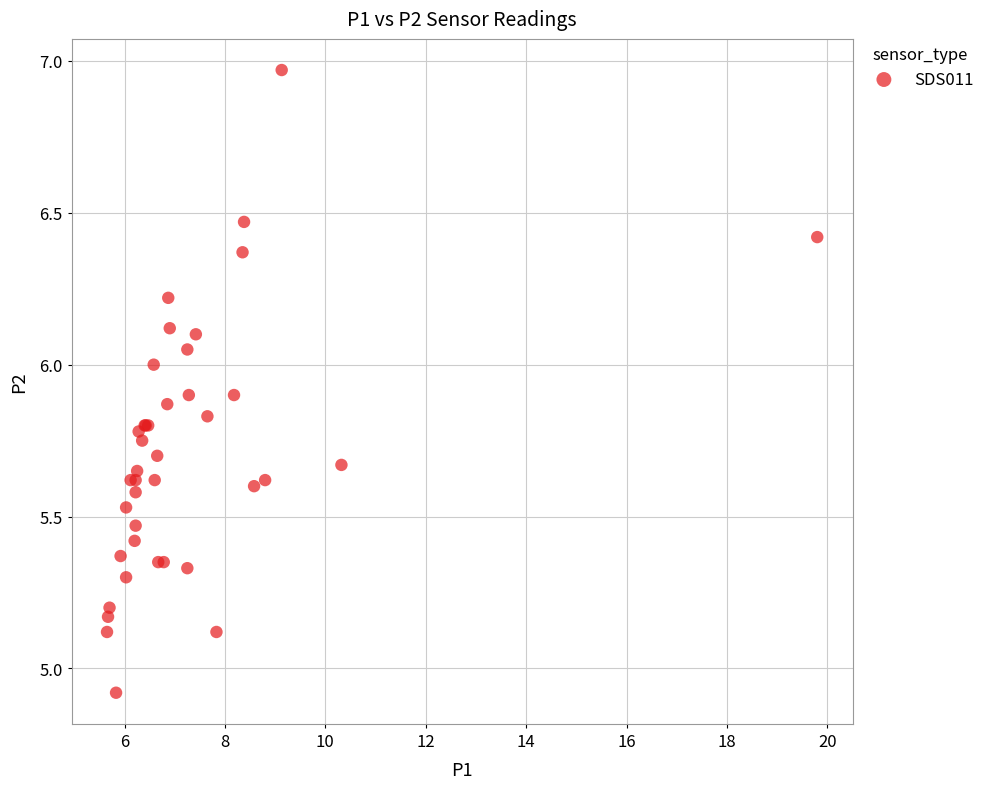

What Y value in the scatter plot is closest to 5?

4.9